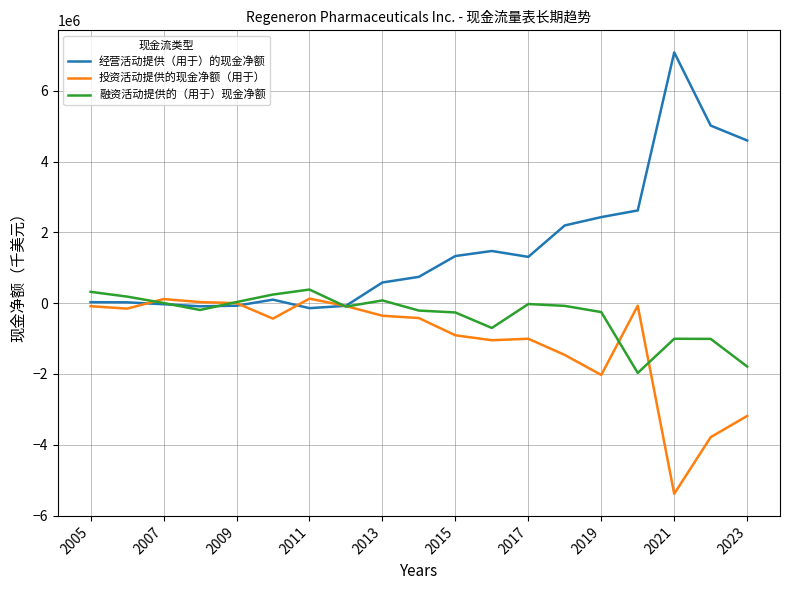

Rank the series by their average value, from lowest to highest.

投资活动提供的现金净额（用于）, 融资活动提供的（用于）现金净额, 经营活动提供（用于）的现金净额